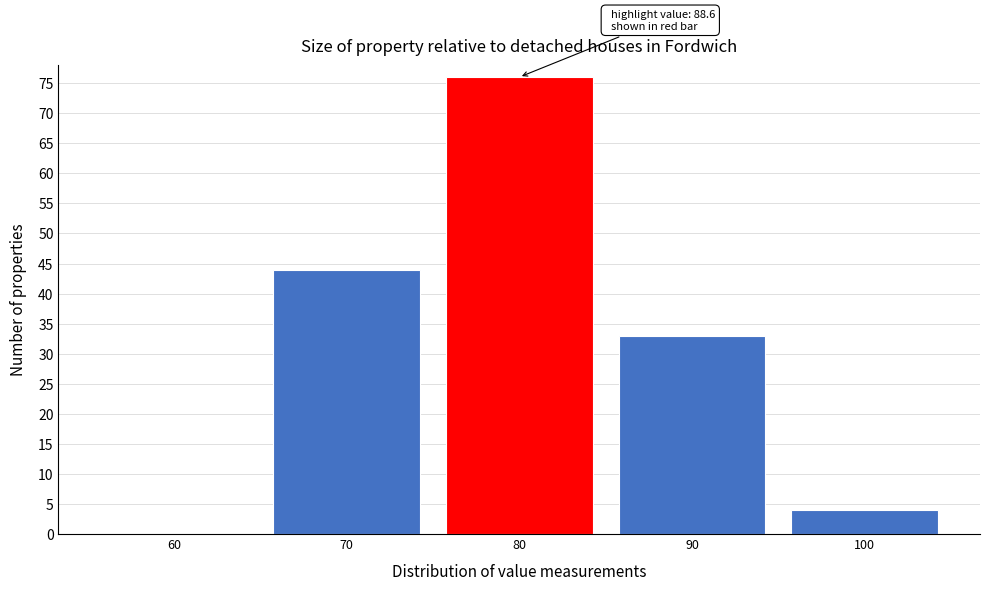

Reading right to left, extract all data points from this chart.

100=4	90=33	80=76	70=44	60=0